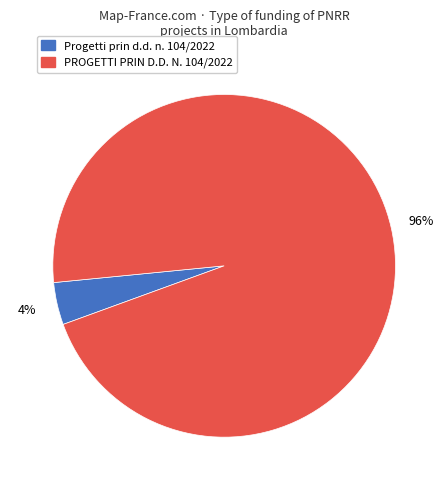

Is there any slice that represents more than half of the pie?

Yes